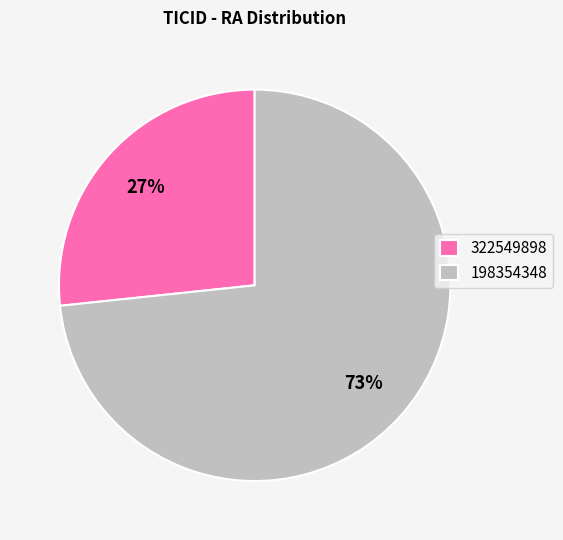

To the nearest percent, what is the average slice percentage?

50%